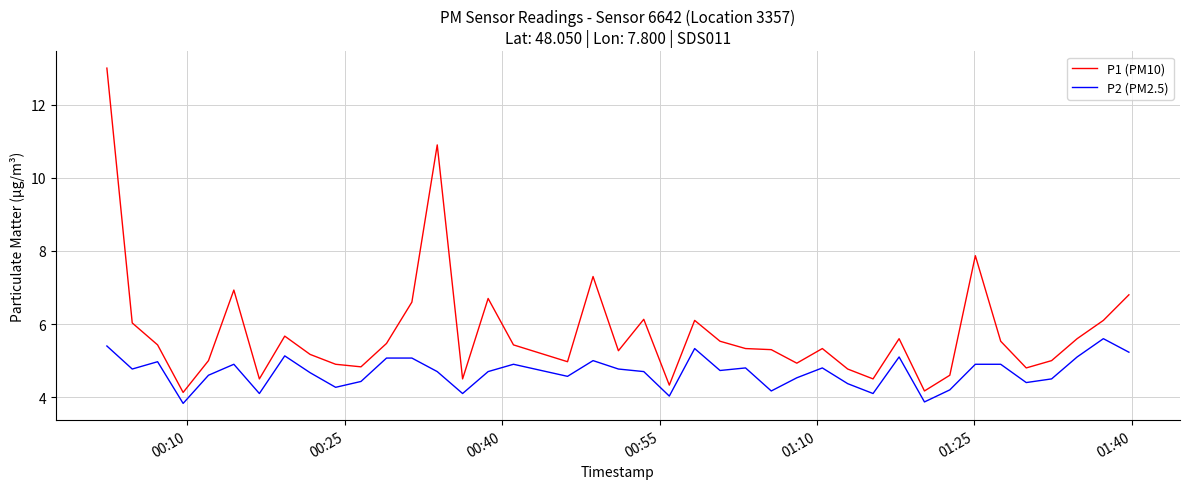

What is the sum of all P2 (PM2.5) values?

187.3